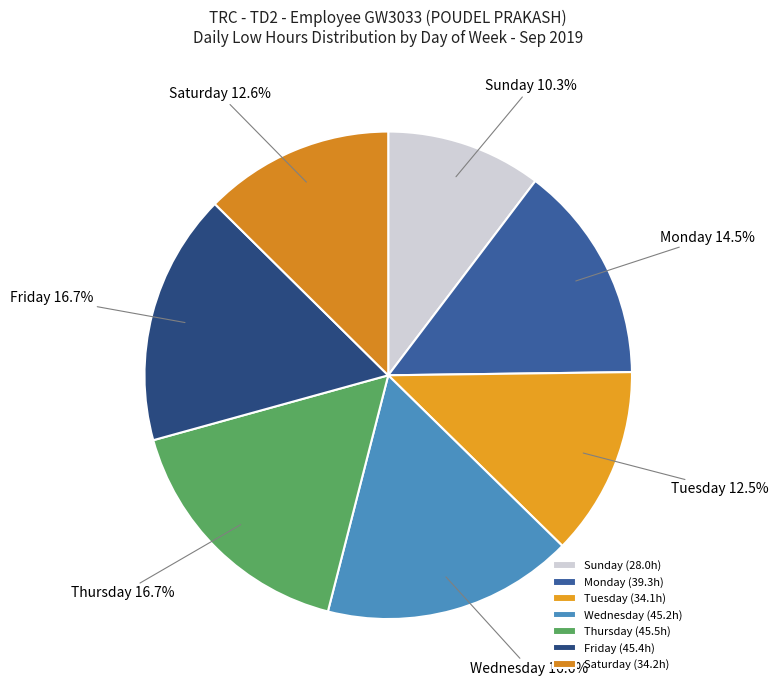

Combined, do Friday and Wednesday account for over 50%?

No